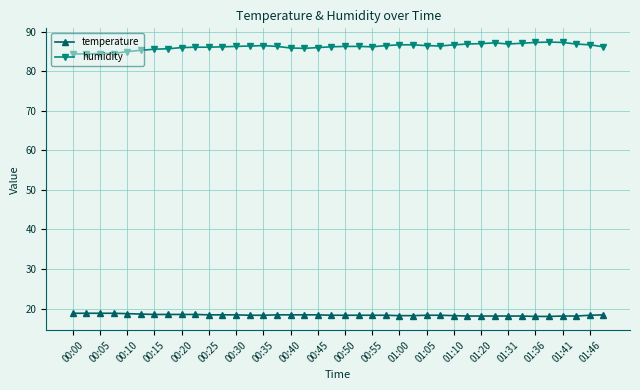

True or false: humidity and temperature cross at least once.

False